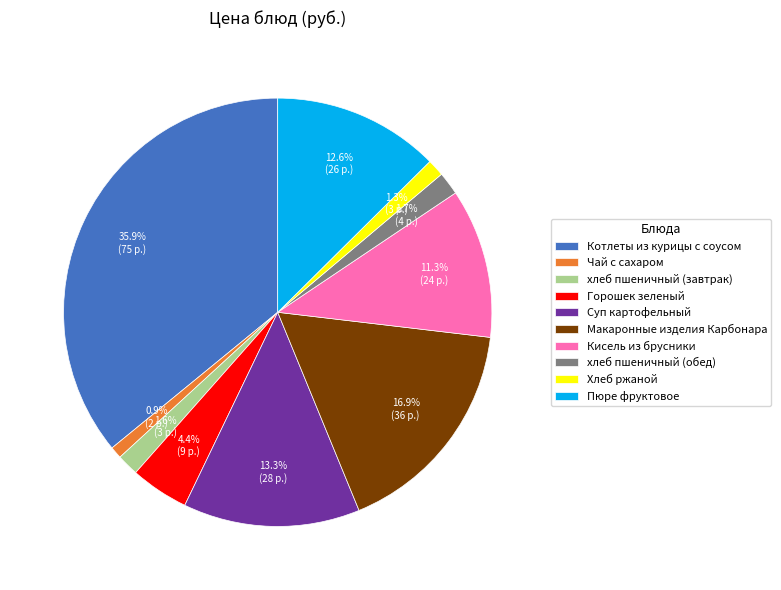

Which category has the biggest portion of the pie?

Котлеты из курицы с соусом